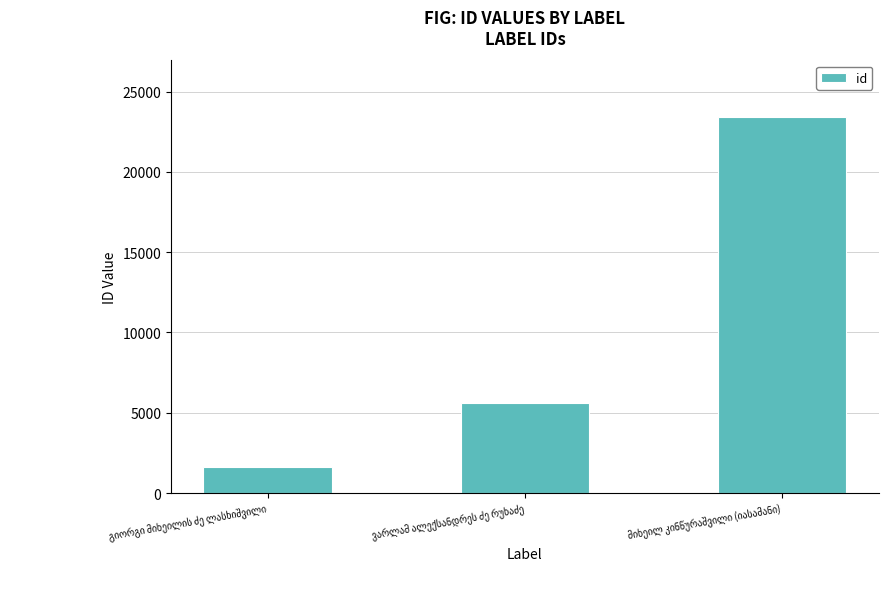

What is the difference between the maximum and second lowest values?

17843